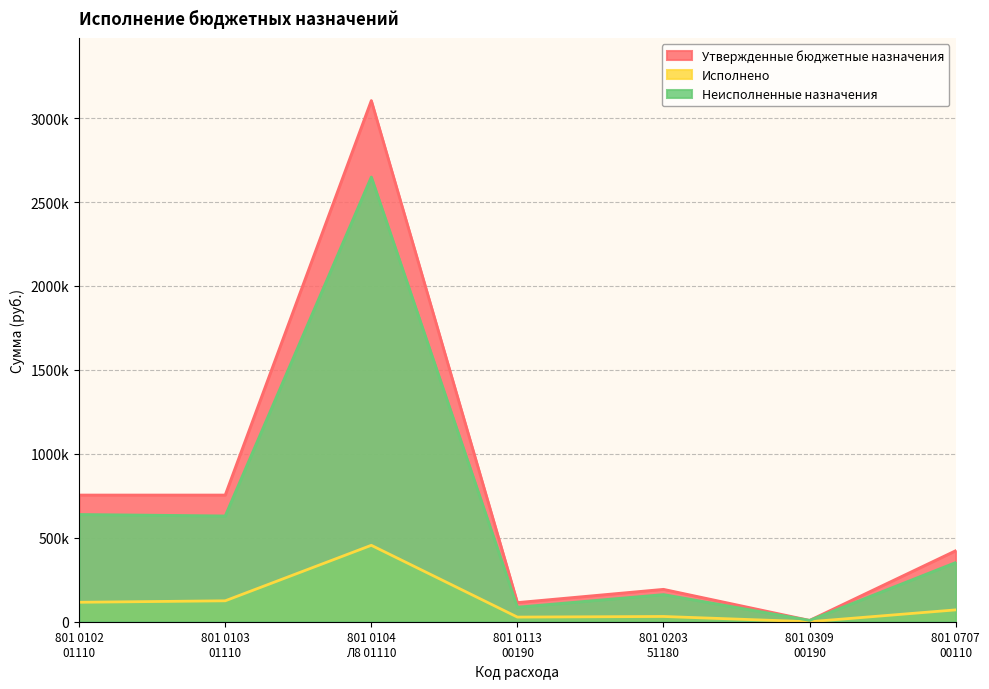

Which series changed the most between 801 0102
01110 and 801 0113
00190?

Утвержденные бюджетные назначения